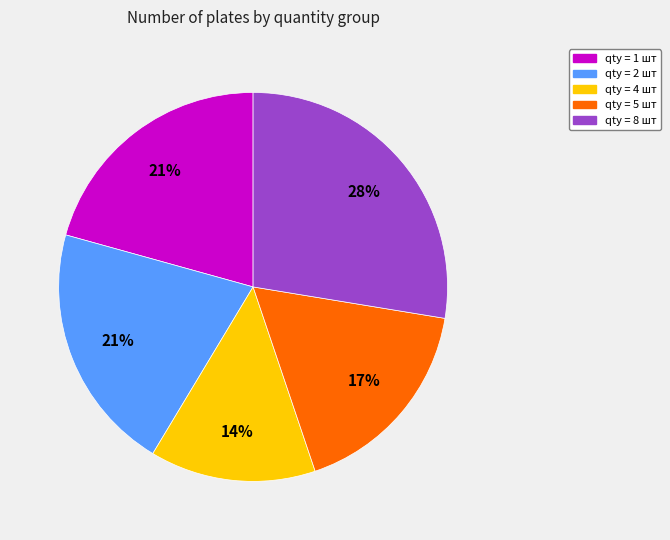

Is there a majority slice in this chart?

No